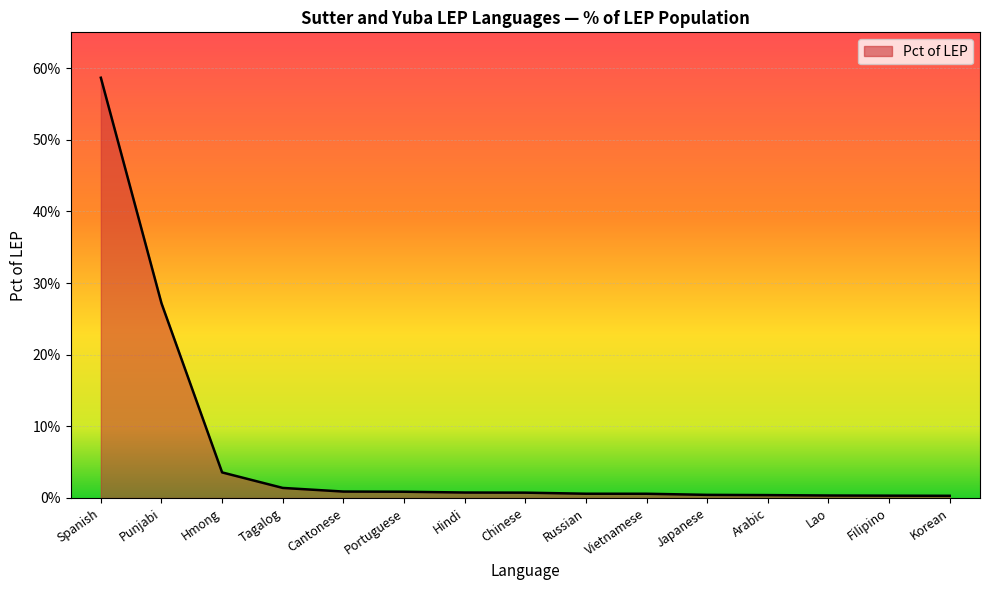

Does the chart display data point markers on the line(s)?

No